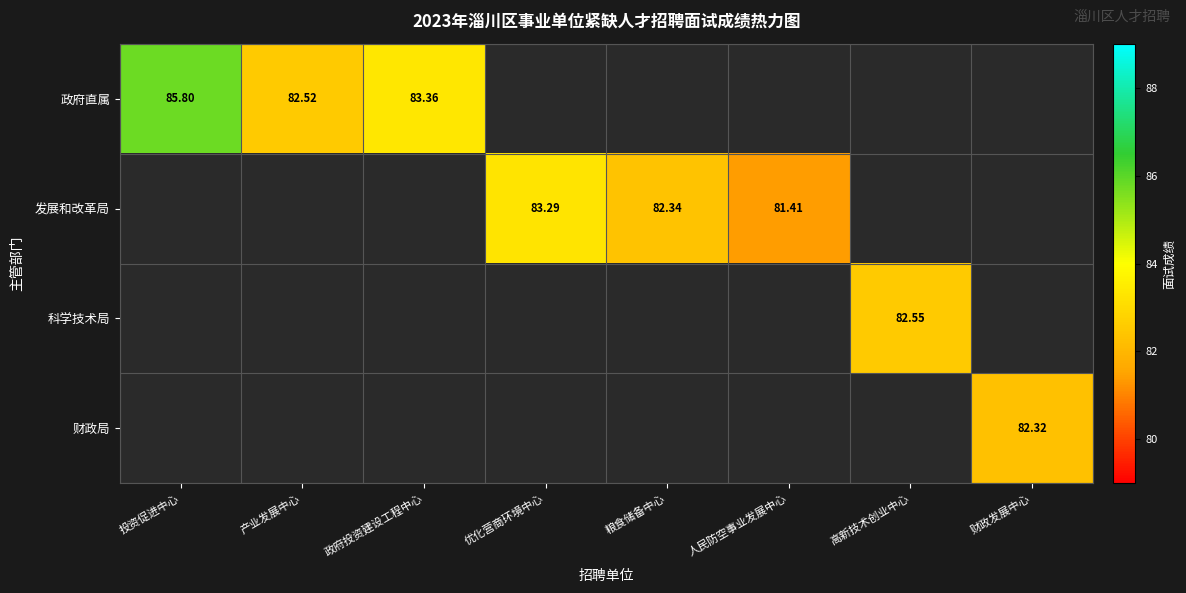

Is the value of 政府直属 at 产业发展中心 greater than the value of 发展和改革局 at 人民防空事业发展中心?

Yes